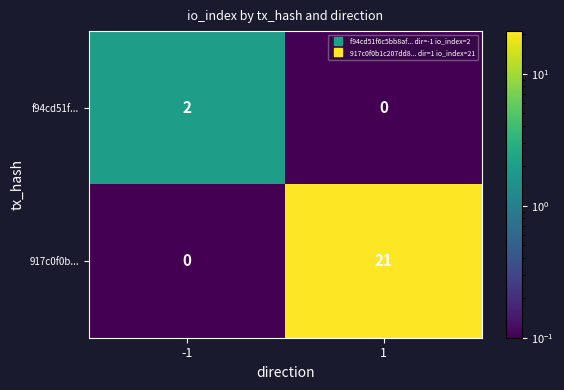

Rank the series at -1 from highest to lowest value.

f94cd51f..., 917c0f0b...